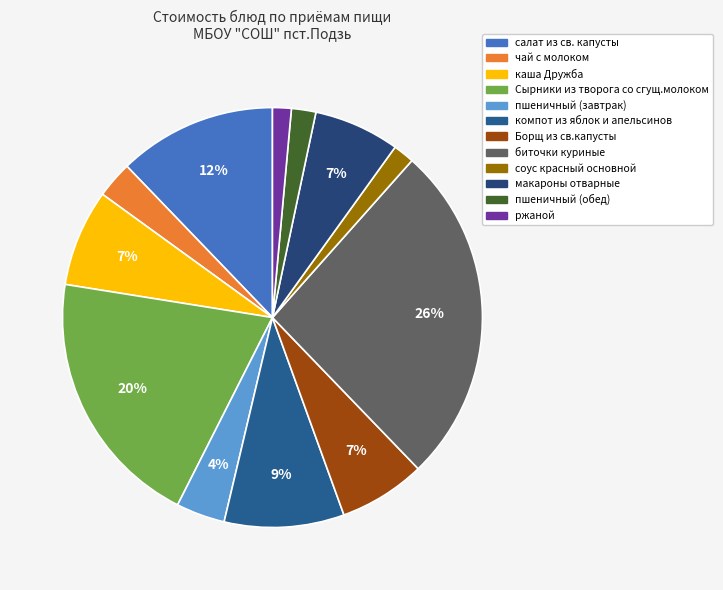

Is there a majority slice in this chart?

No